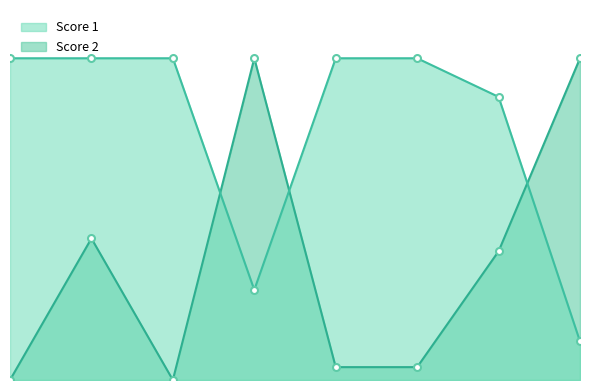

What is the average value of the Score 2 series?

9